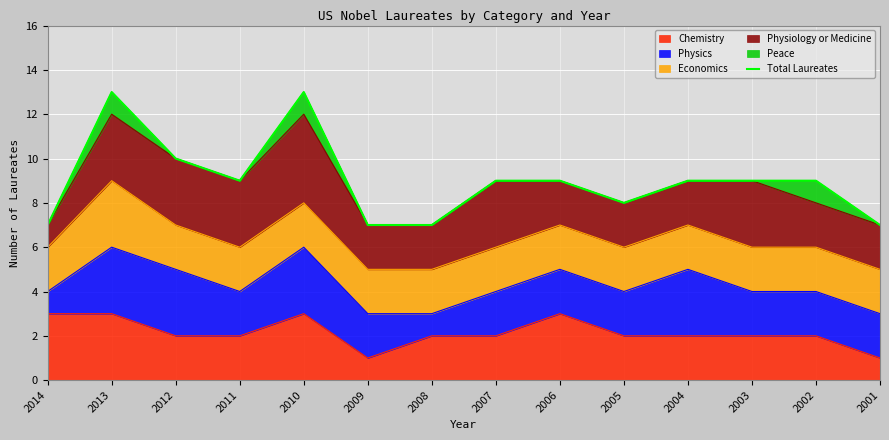

What is the minimum value shown in the chart?

7